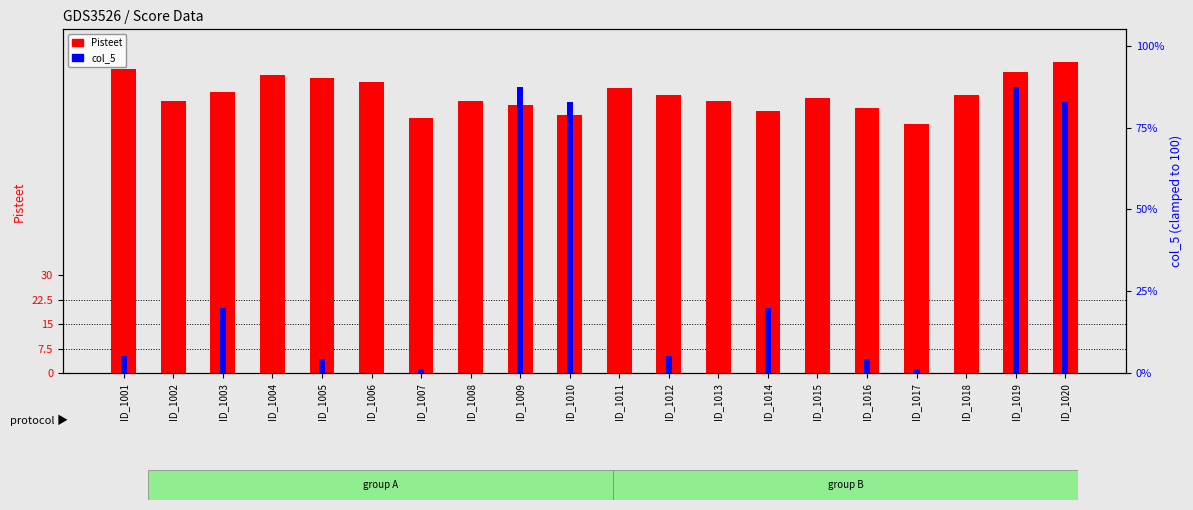

Rank the series by their maximum value, from highest to lowest.

Pisteet, col_5